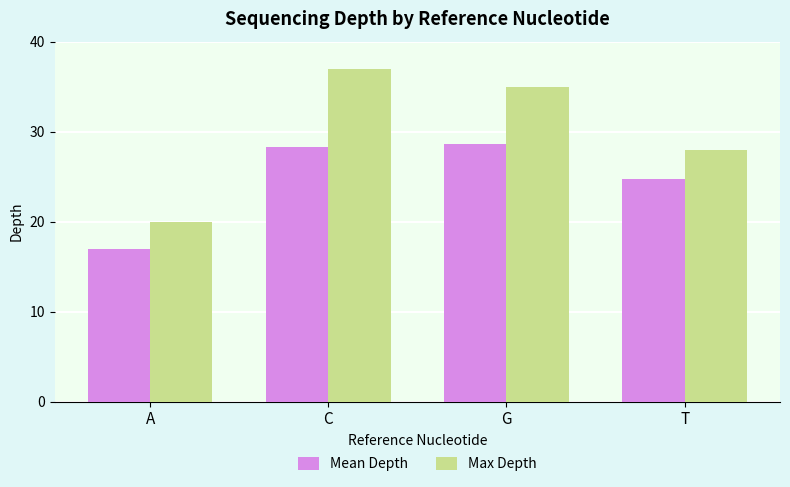

List the series in order of their overall mean, lowest first.

Mean Depth, Max Depth